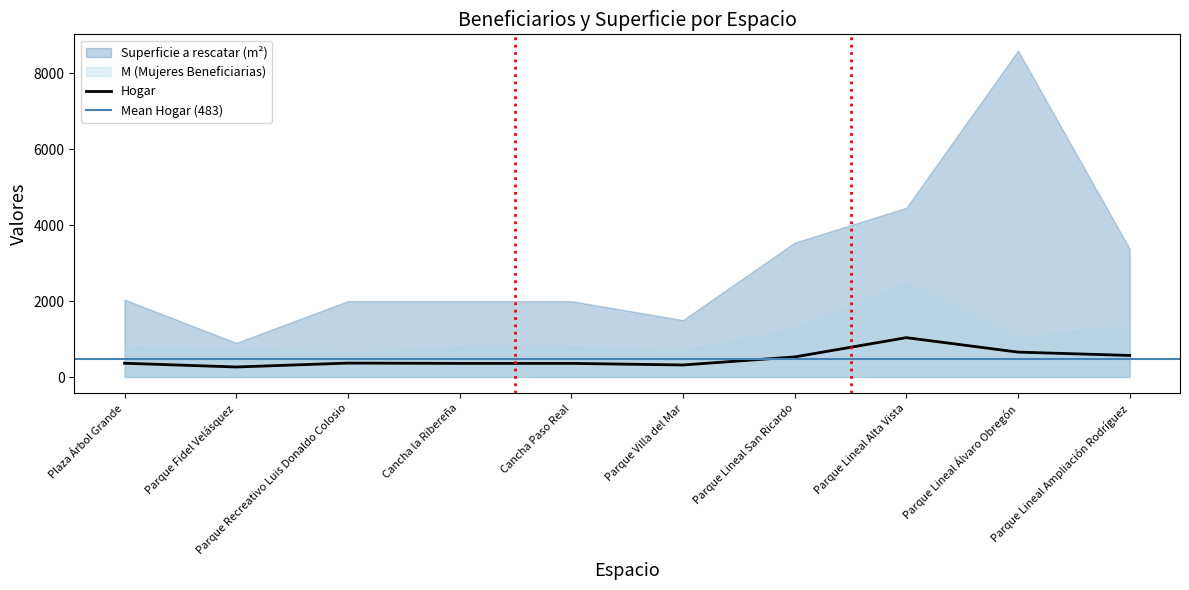

The chart shows a value of 476 at Cancha Paso Real. True or false?

False